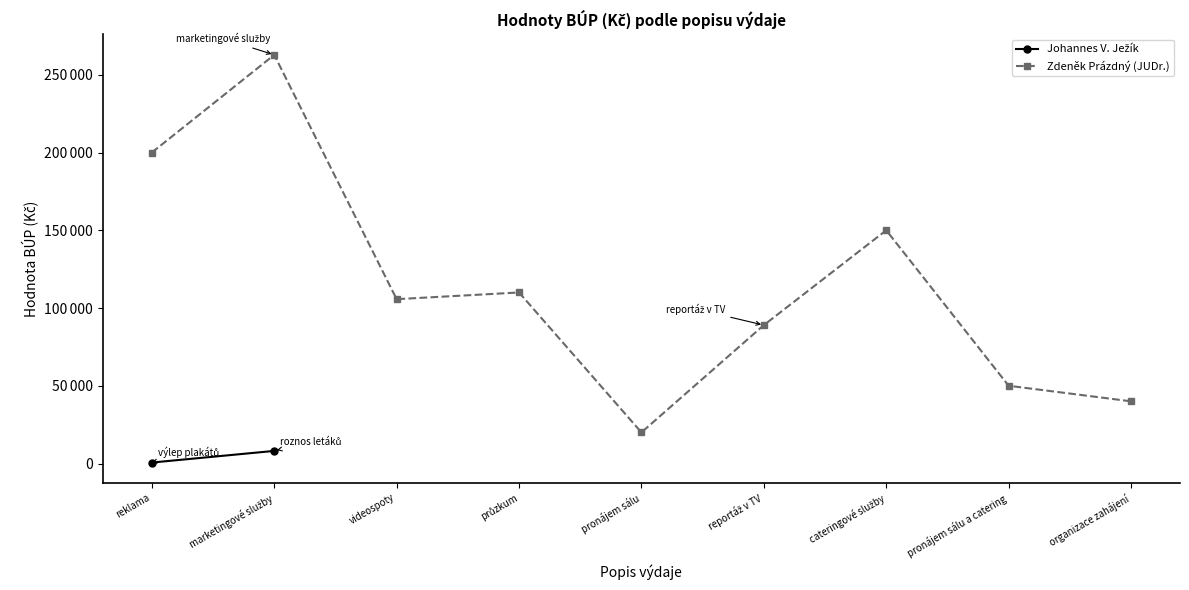

What is the maximum value shown in the chart?

262798